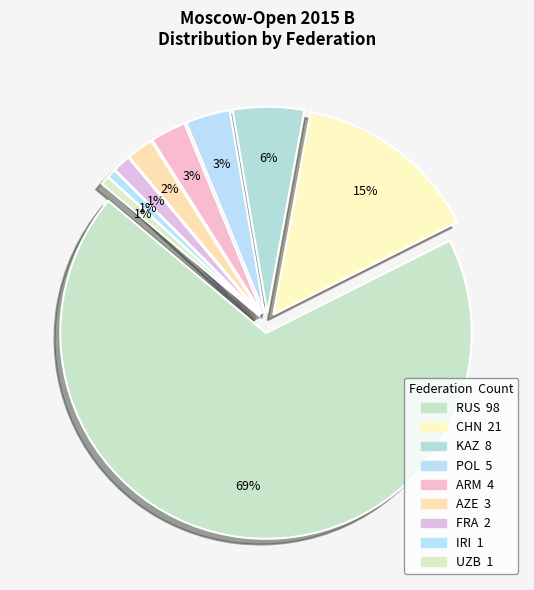

True or false: CHN accounts for 15% of the total.

True